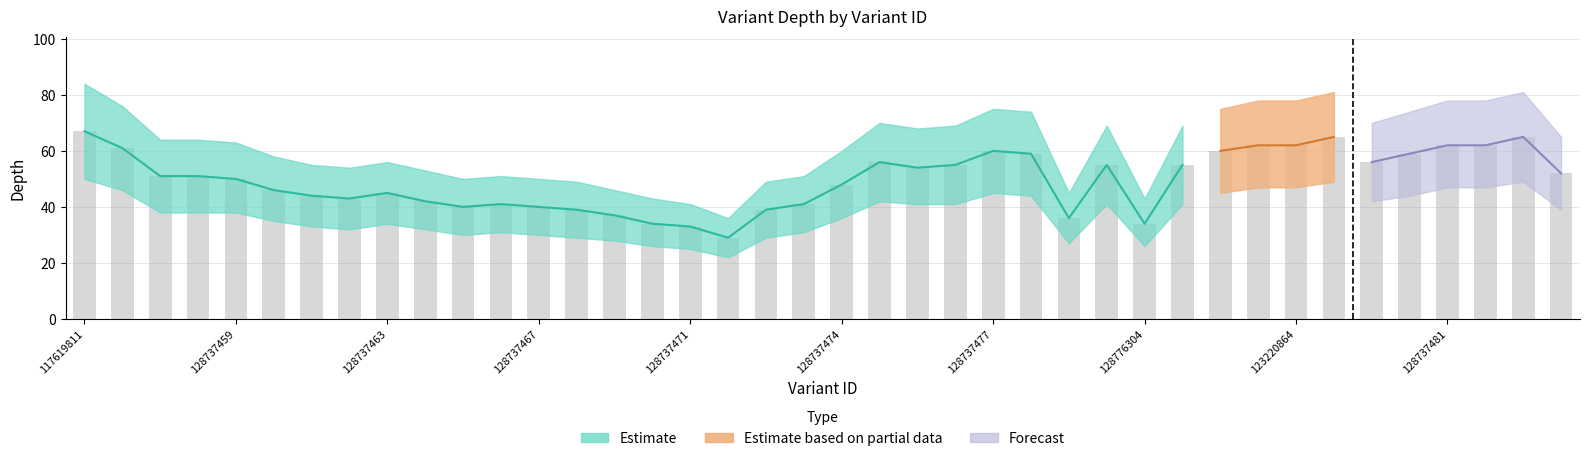

How many distinct data groups are displayed?

3